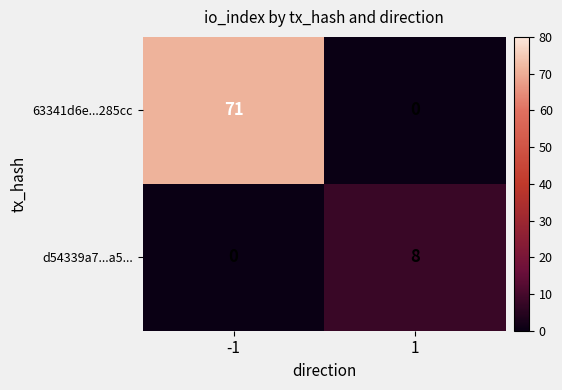

Count the number of data series in this chart.

2